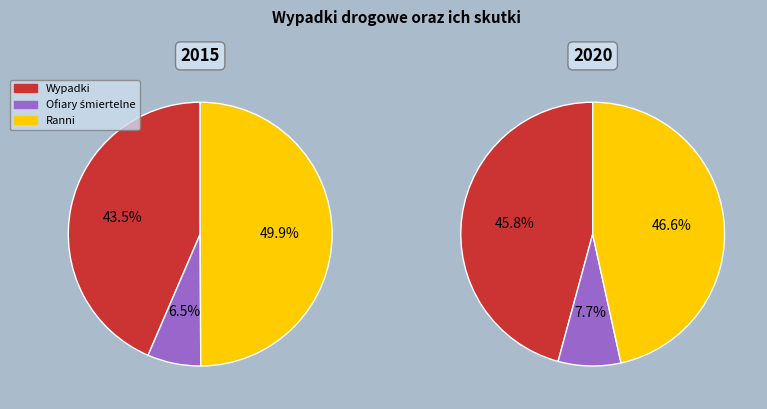

Count the number of slices in the pie.

3